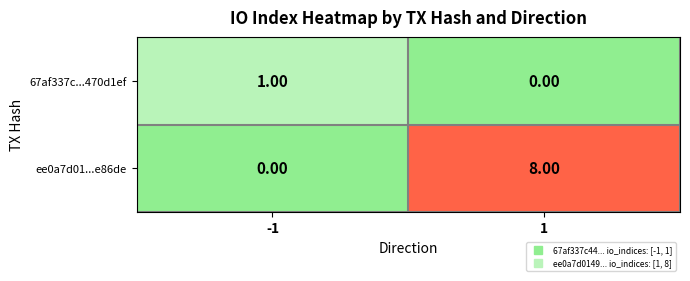

Is the value of 67af337c...470d1ef at 1 greater than the value of ee0a7d01...e86de at 1?

No